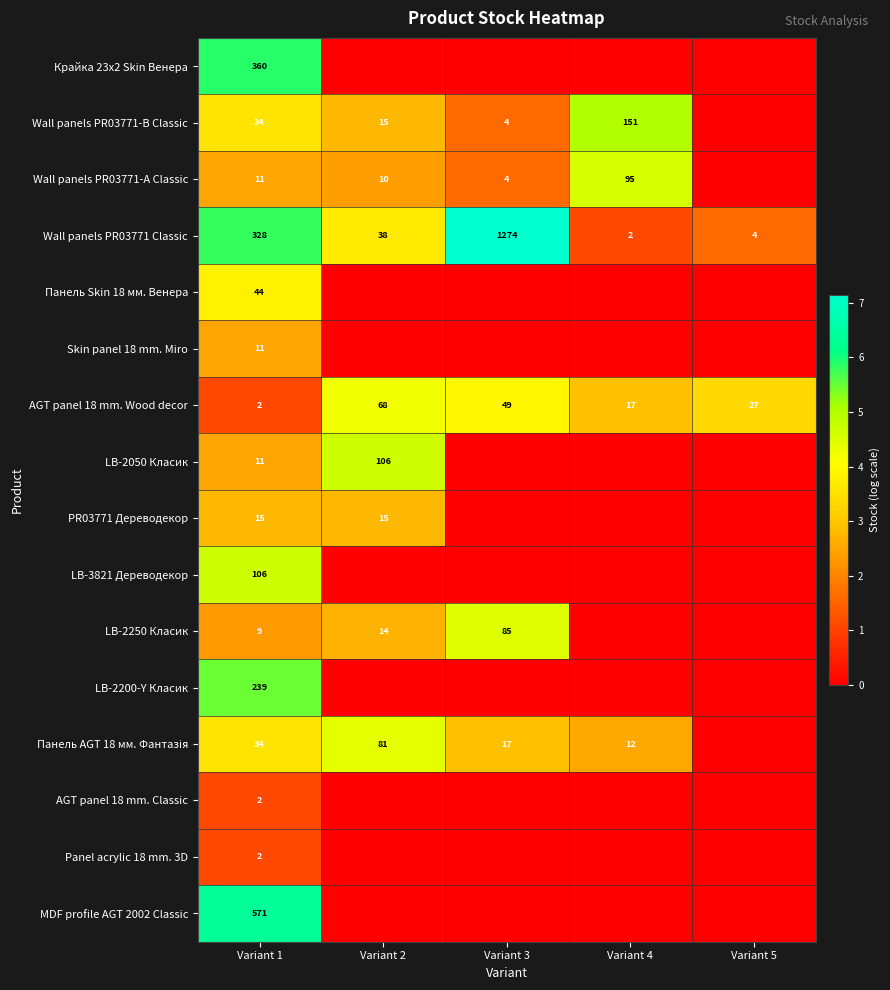

Where does the Wall panels PR03771 Classic series first go above 38?

Variant 1